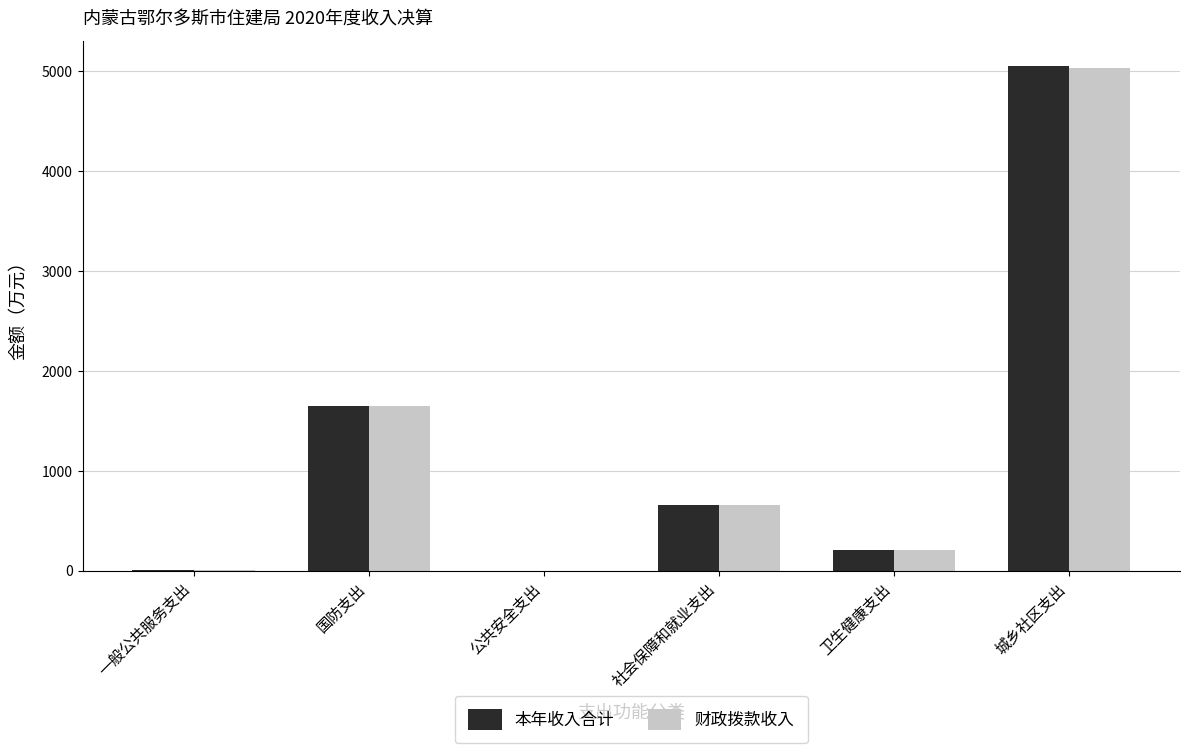

What is the maximum value shown in the chart?

5055.8